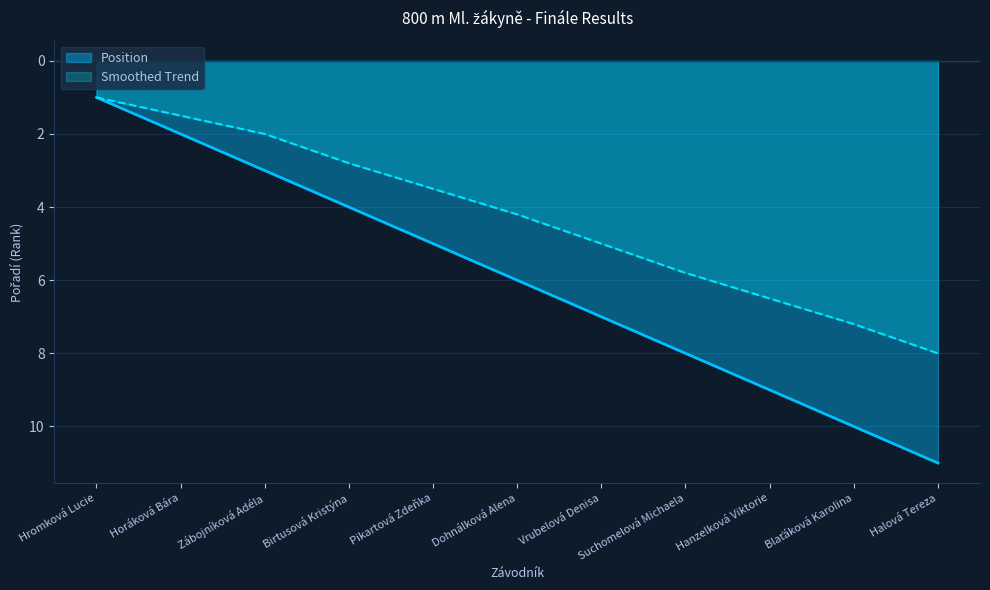

At which category is the sum across all series the highest?

Halová Tereza